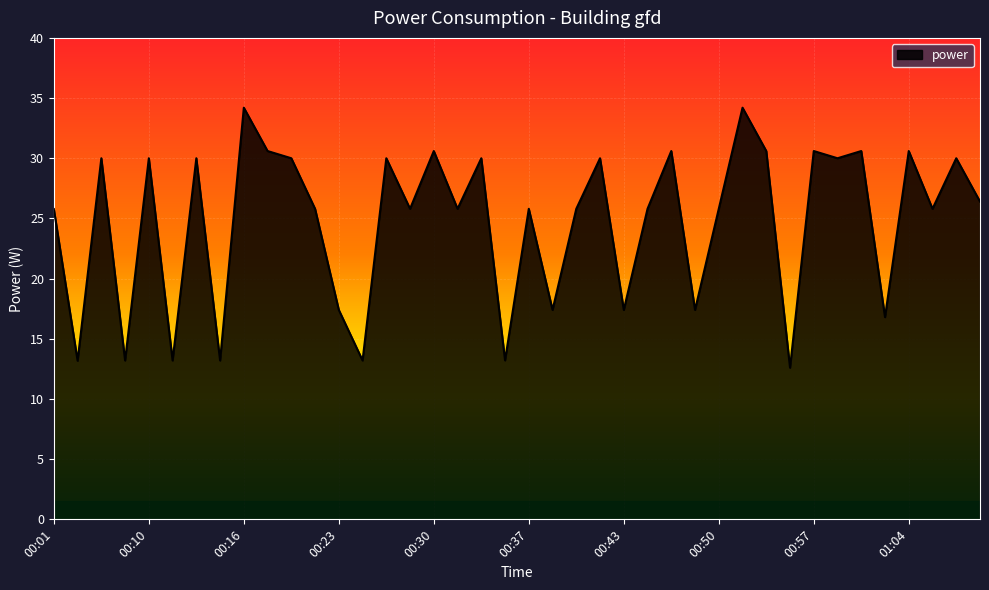

How many interior local peaks (higher than both neighbors) does the data have?

15